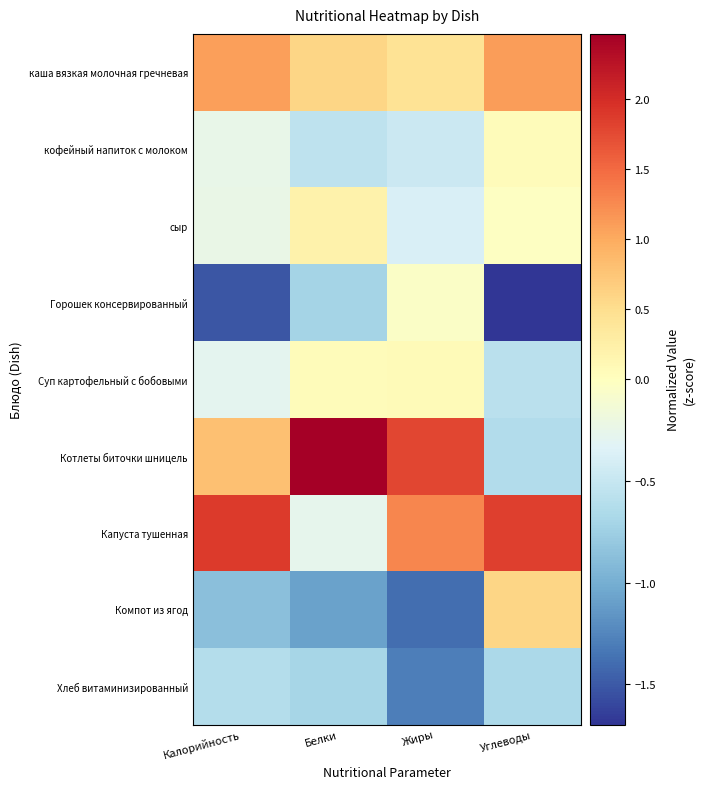

Which series has the largest total across all categories?

Капуста тушенная